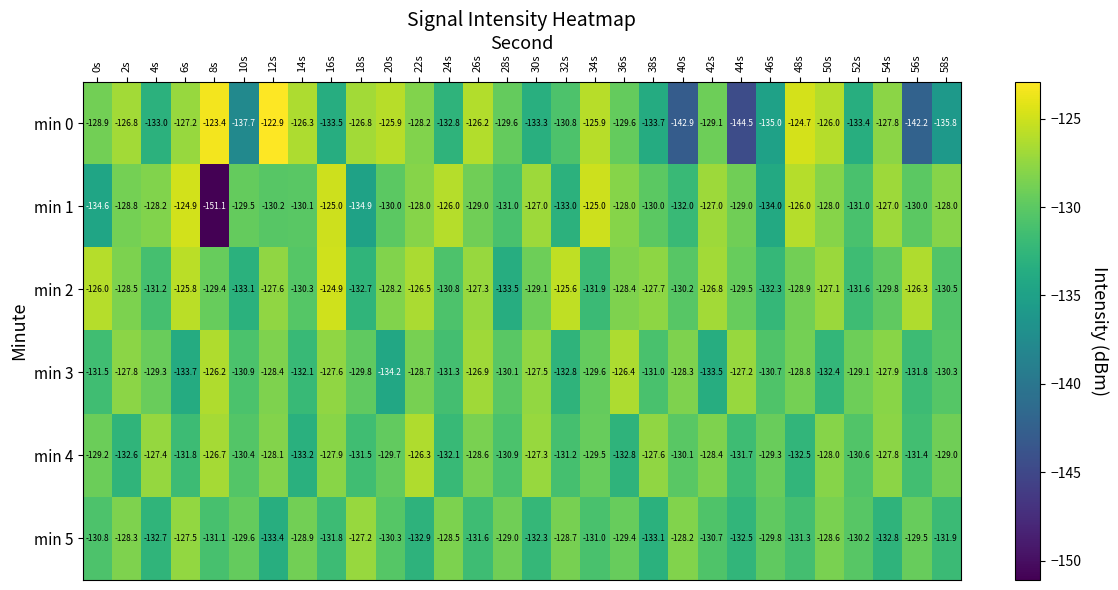

Count the number of categories in the chart.

30